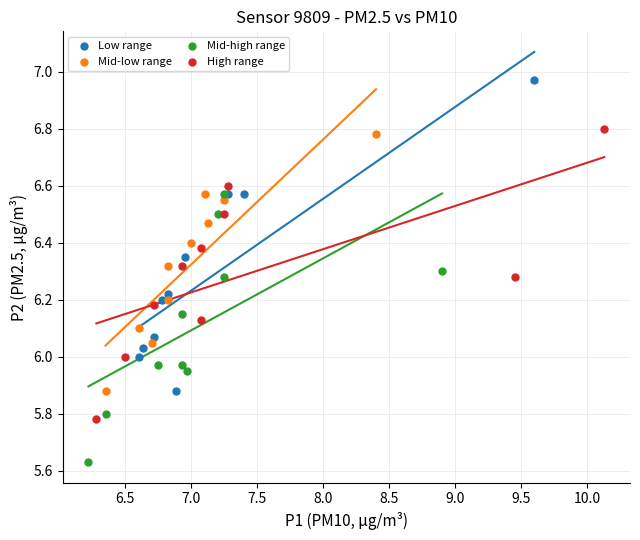

Which series reaches the maximum Y coordinate?

Low range